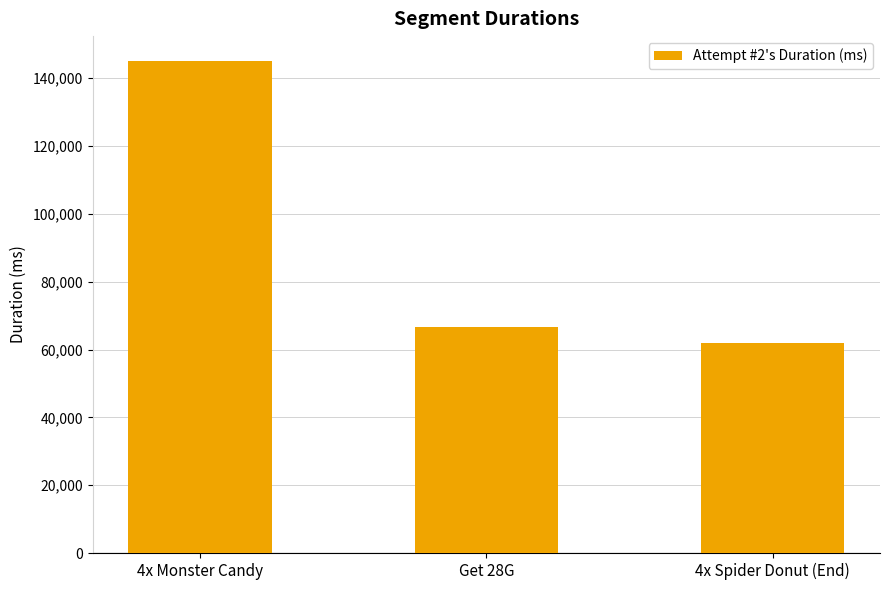

What is the minimum value shown in the chart?

62013